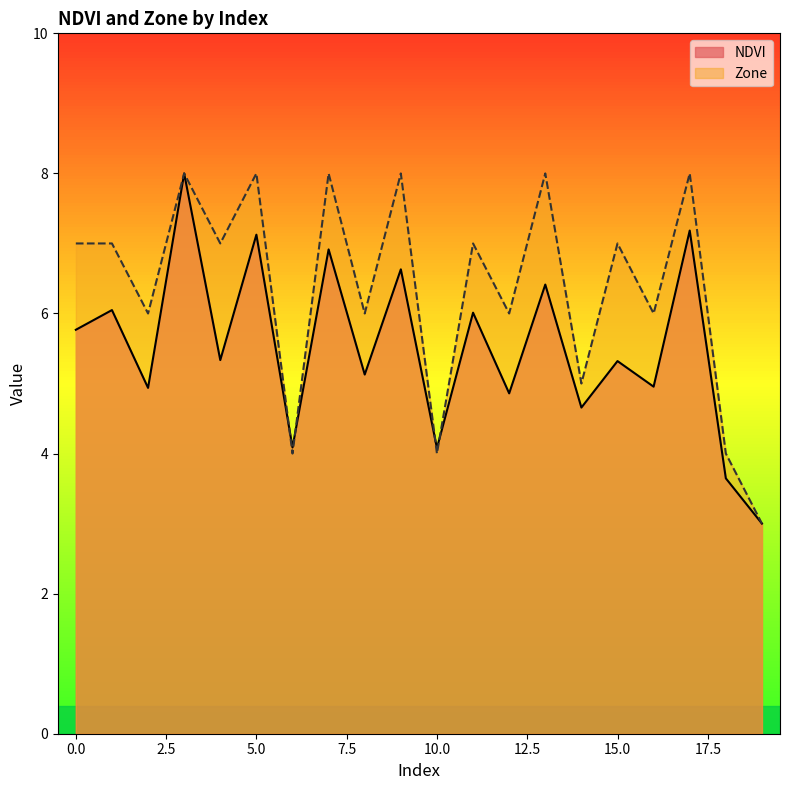

What is the value of the Zone point at the 12th from the left?

7.0